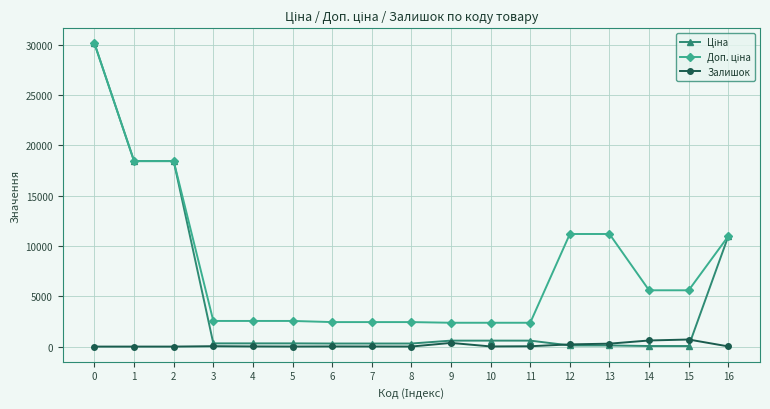

The value of Залишок at 15 is 702.0. True or false?

True